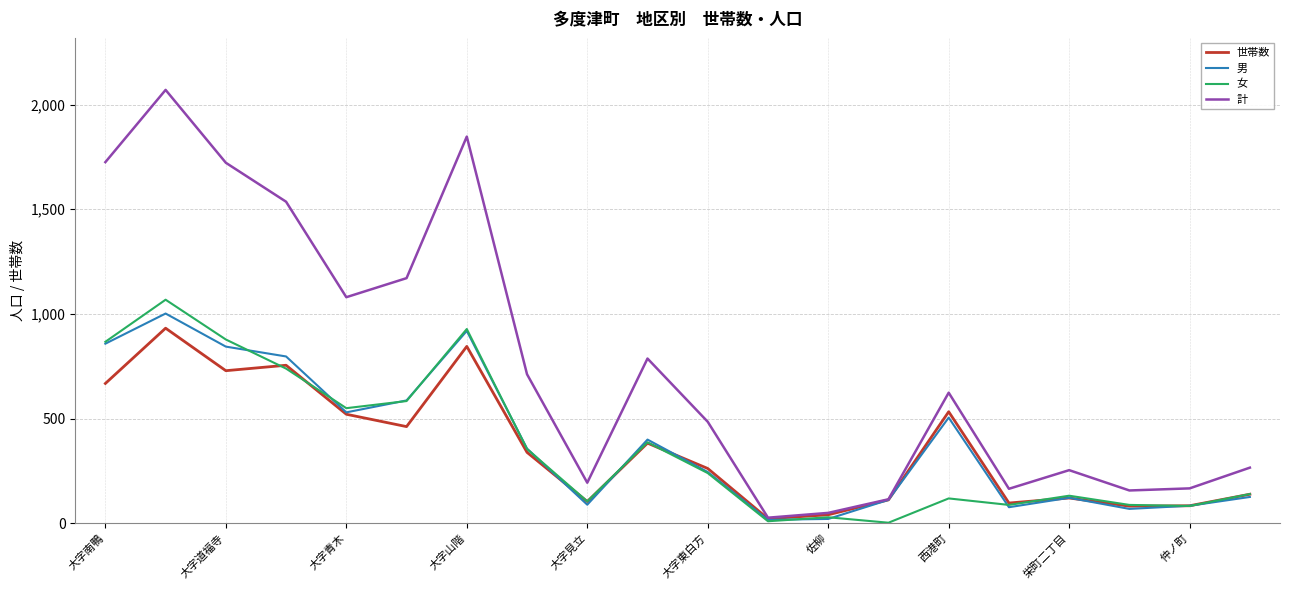

What is the average value of the 世帯数 series?

362